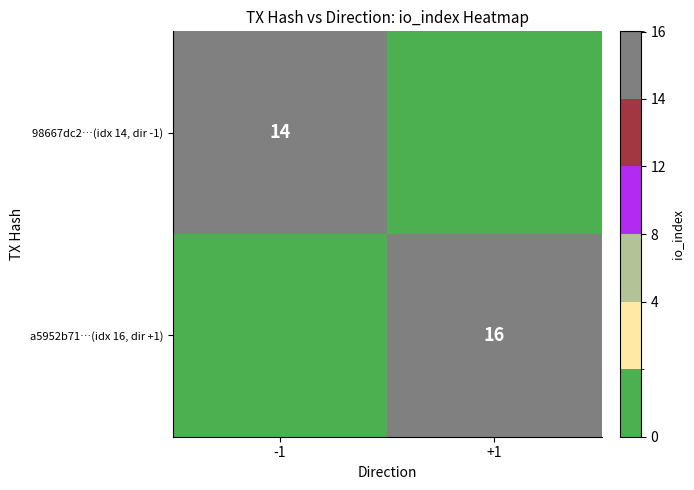

Is it true that a5952b71…(idx 16, dir +1) equals 16 at +1?

True